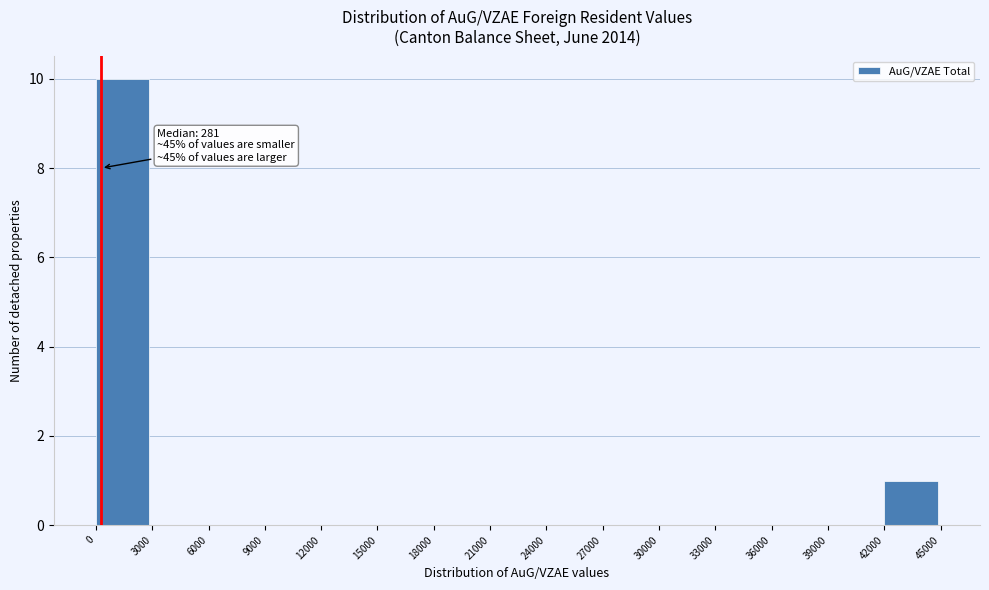

Which range on the x-axis has the tallest bar?

0 to 3000